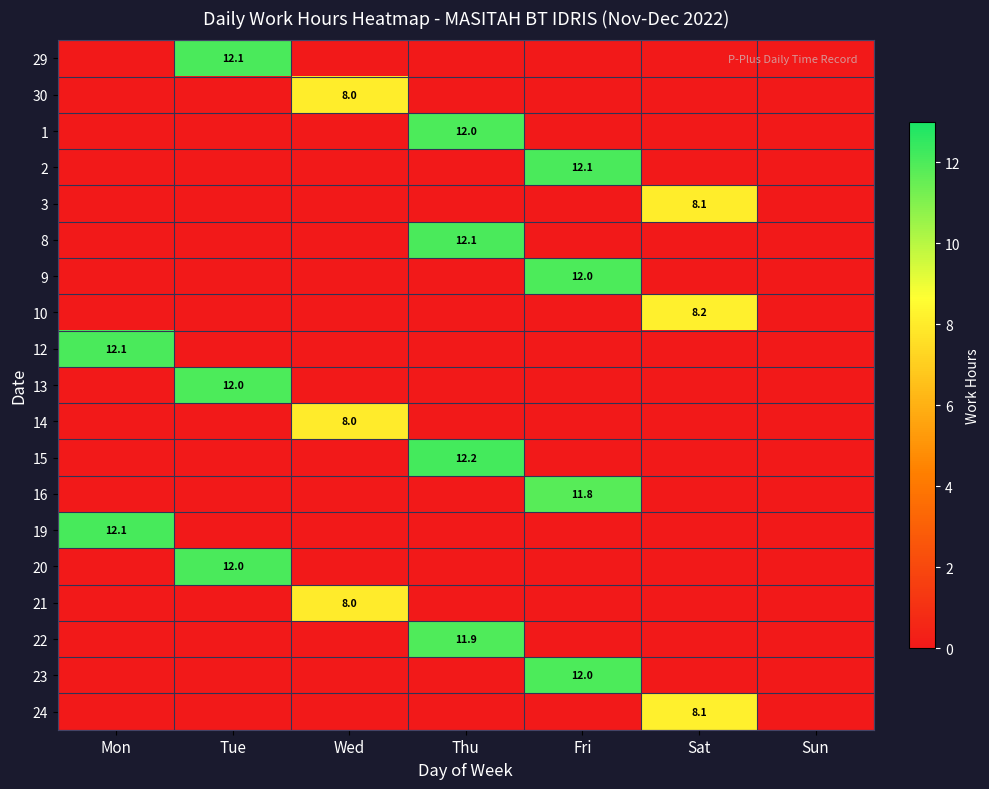

The value of 30 at Wed is 8.0. True or false?

True